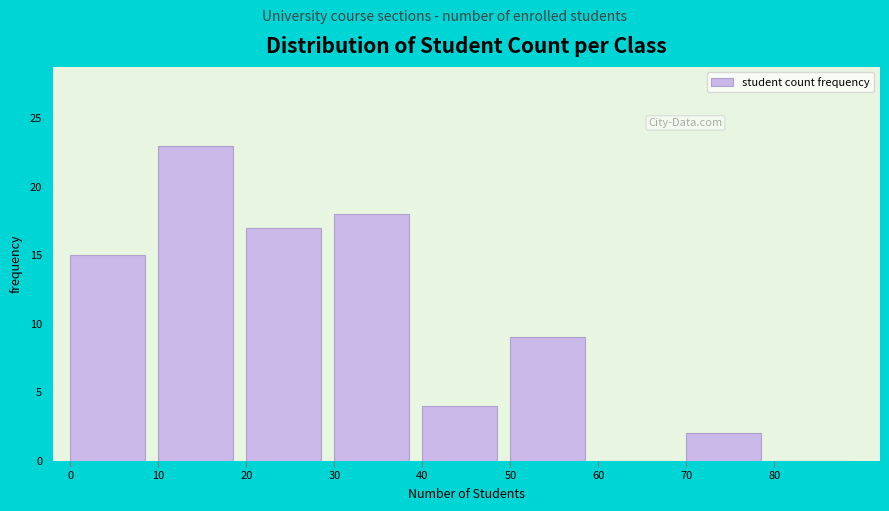

Over which range of the x-axis is the bar tallest?

10 to 20